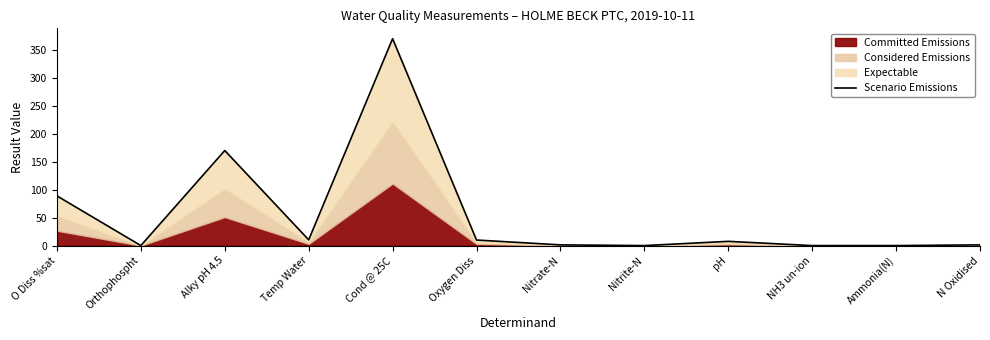

Read the value at pH.

7.6